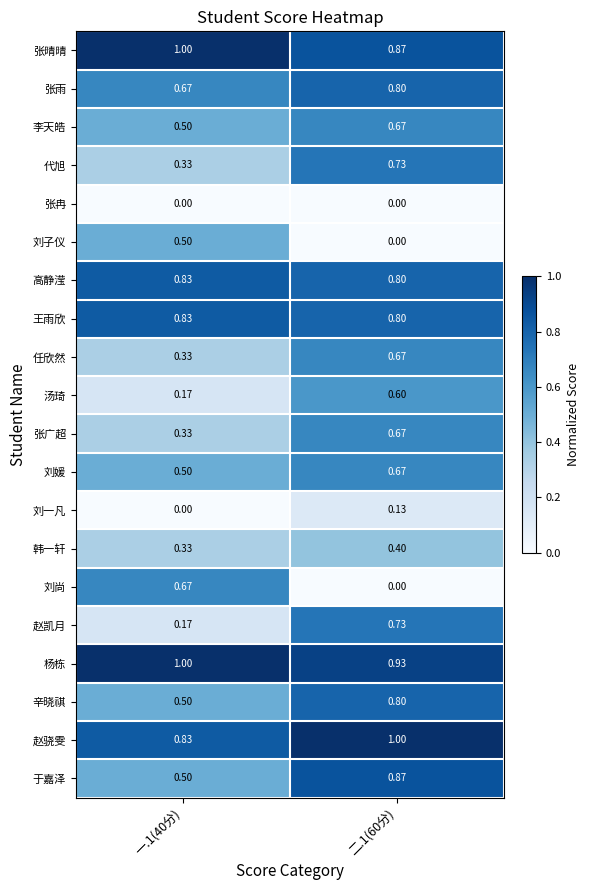

Is the value of 任欣然 at 二.1(60分) greater than the value of 汤琦 at 一.1(40分)?

Yes